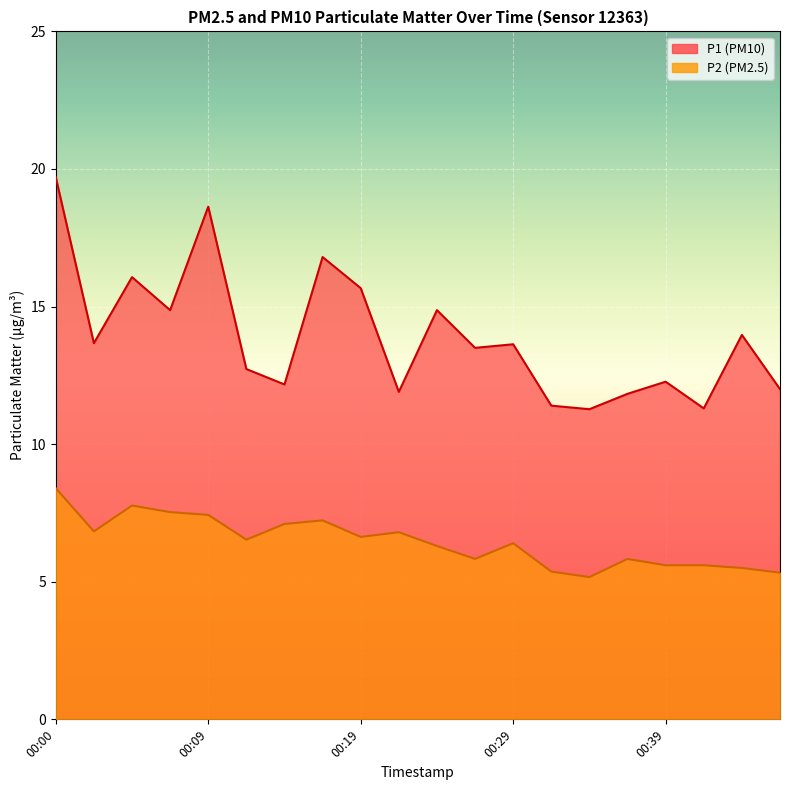

Reading left to right, list all the values displayed in this chart.

P1: 19.7	13.7	16.1	14.9	18.6	12.7	12.2	16.8	15.7	11.9	14.9	13.5	13.6	11.4	11.3	11.8	12.3	11.3	14.0	12.0
P2: 8.4	6.8	7.8	7.5	7.4	6.5	7.1	7.2	6.6	6.8	6.3	5.8	6.4	5.4	5.2	5.8	5.6	5.6	5.5	5.3